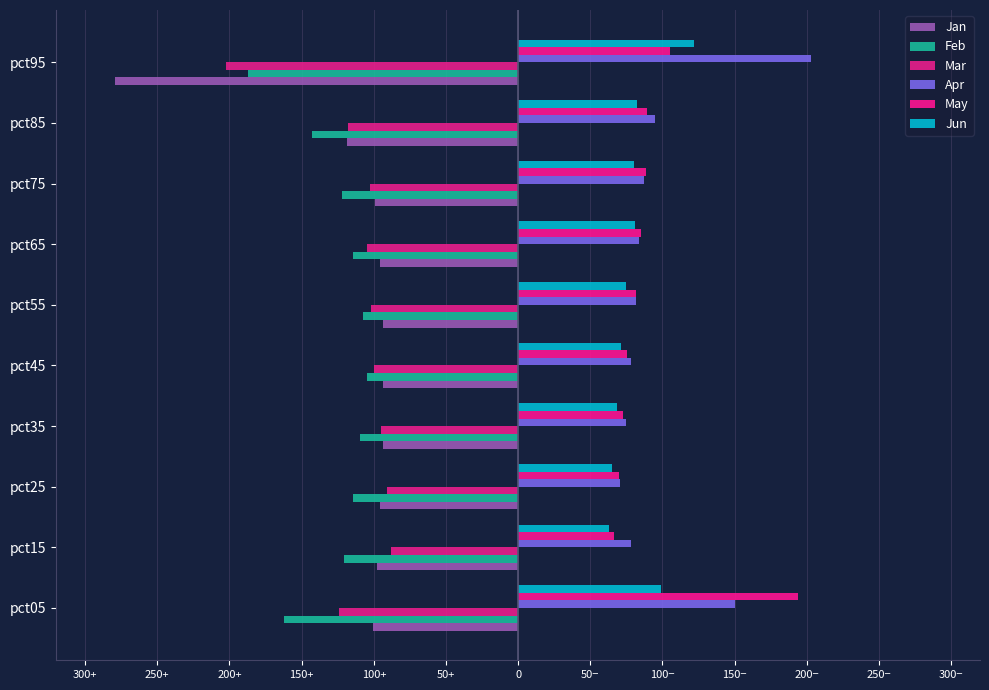

What are all the series names shown in the legend?

Jan, Feb, Mar, Apr, May, Jun